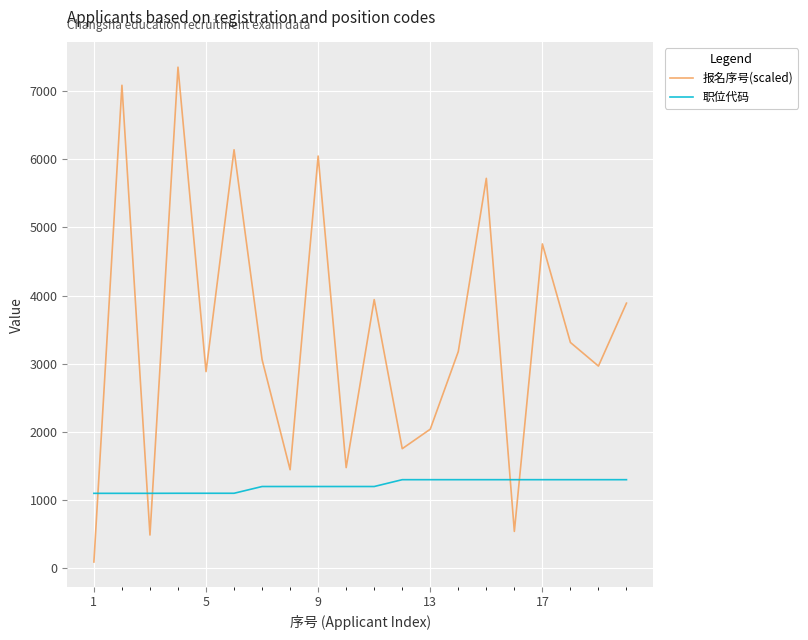

How many lines are shown in the chart?

2